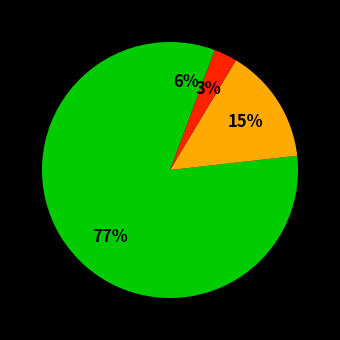

To the nearest percent, what is the average slice percentage?

25%